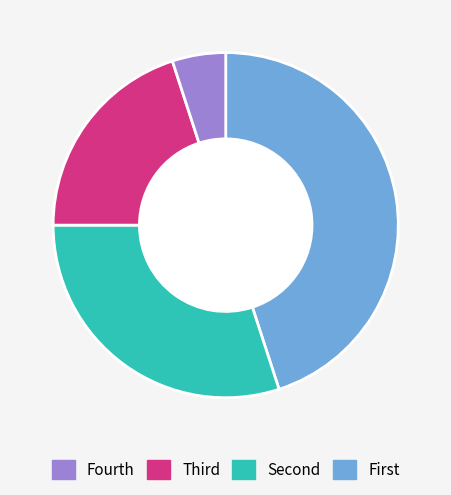

The Fourth slice represents 36% of the pie. True or false?

False